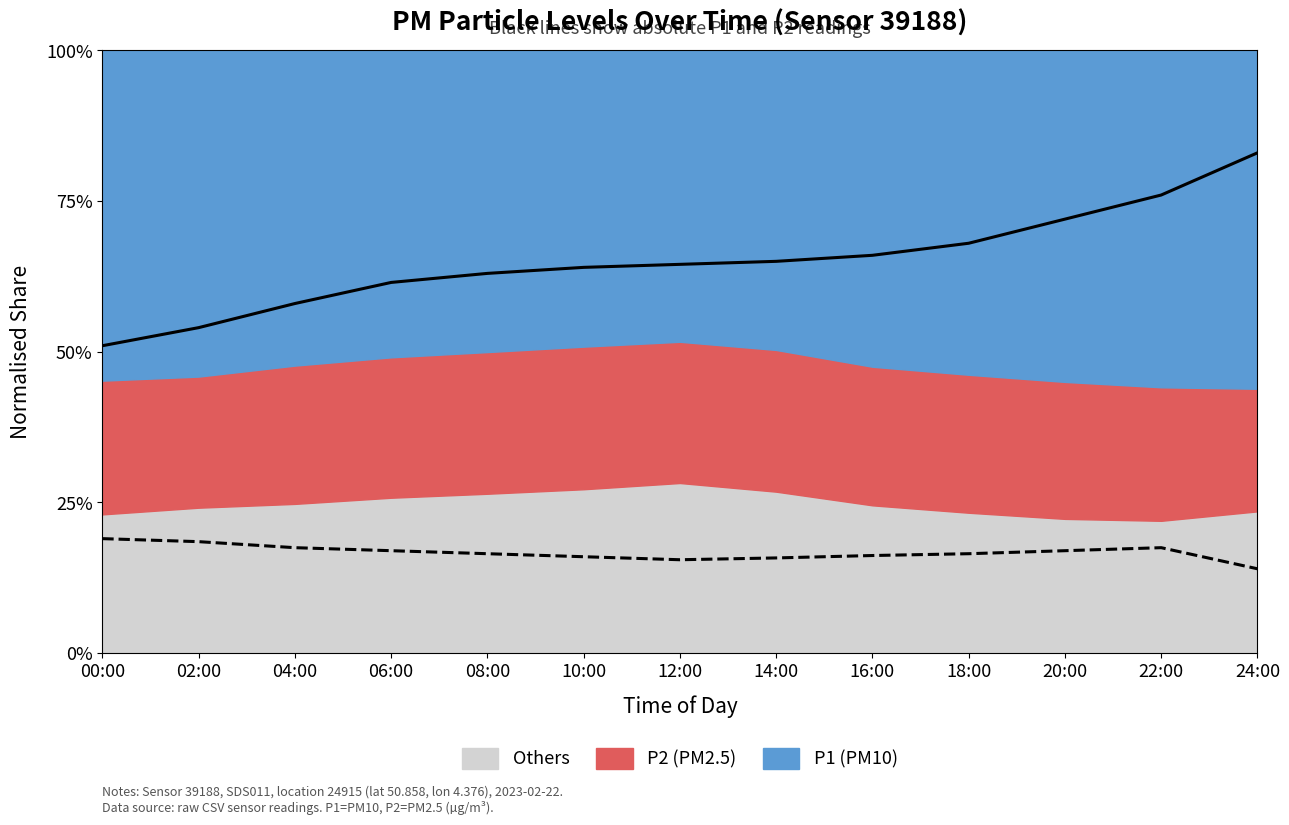

What is the maximum value for P2 absolute (scaled)?

0.2